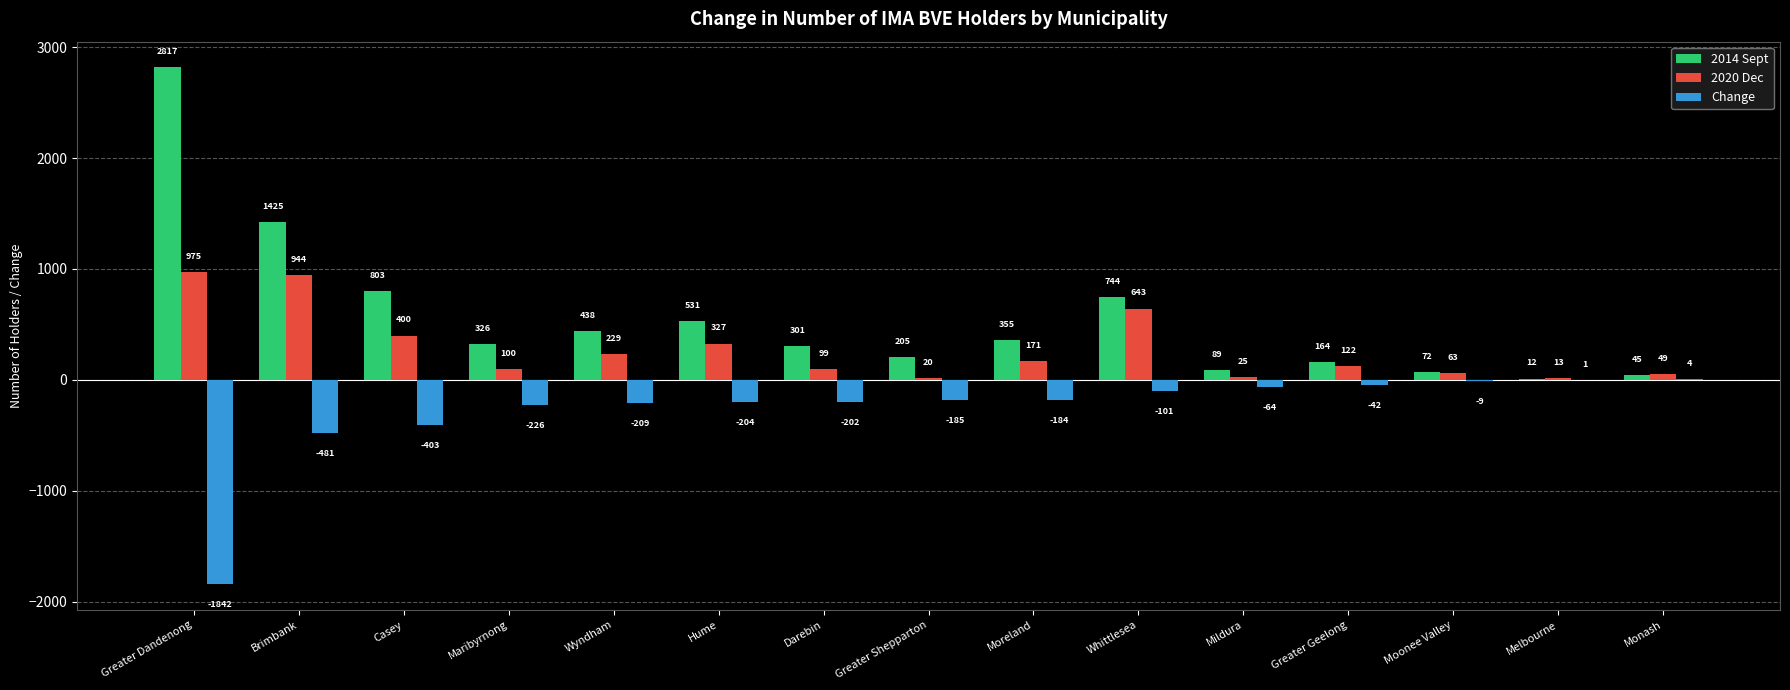

Reading left to right, what are all the values shown in this chart?

2014 Sept: Greater Dandenong=2817	Brimbank=1425	Casey=803	Maribyrnong=326	Wyndham=438	Hume=531	Darebin=301	Greater Shepparton=205	Moreland=355	Whittlesea=744	Mildura=89	Greater Geelong=164	Moonee Valley=72	Melbourne=12	Monash=45
2020 Dec: Greater Dandenong=975	Brimbank=944	Casey=400	Maribyrnong=100	Wyndham=229	Hume=327	Darebin=99	Greater Shepparton=20	Moreland=171	Whittlesea=643	Mildura=25	Greater Geelong=122	Moonee Valley=63	Melbourne=13	Monash=49
Change: Greater Dandenong=-1842	Brimbank=-481	Casey=-403	Maribyrnong=-226	Wyndham=-209	Hume=-204	Darebin=-202	Greater Shepparton=-185	Moreland=-184	Whittlesea=-101	Mildura=-64	Greater Geelong=-42	Moonee Valley=-9	Melbourne=1	Monash=4